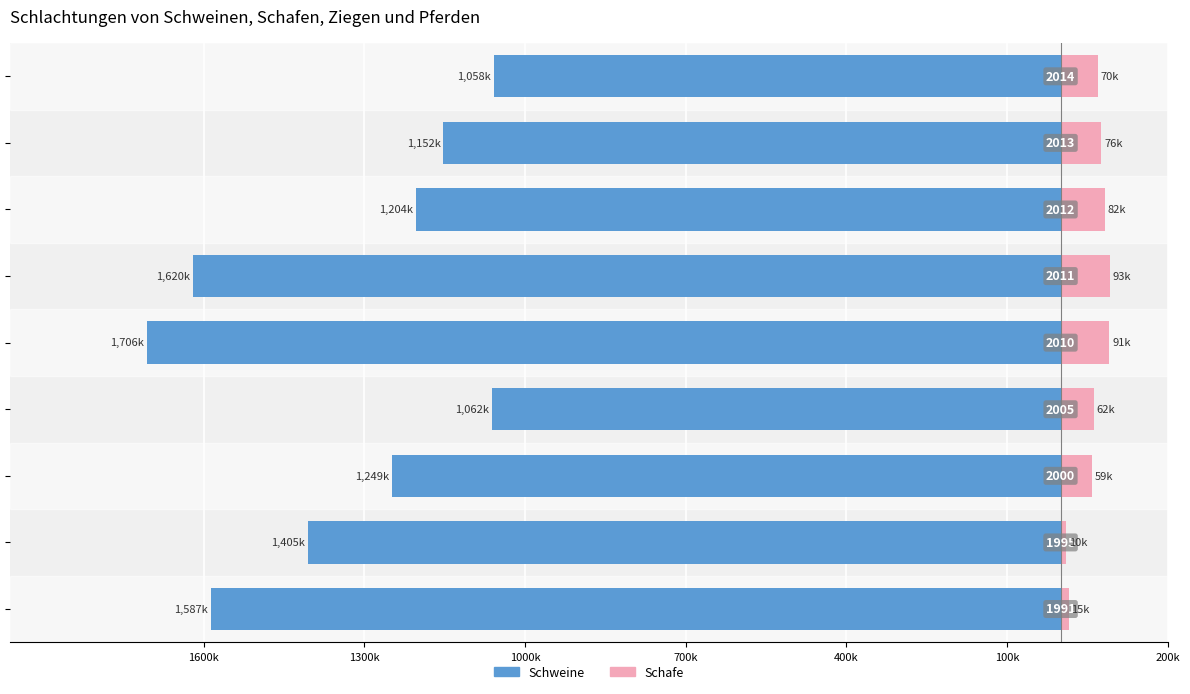

Reading left to right, extract all data points from this chart.

Schweine: -1586.6	-1405.2	-1248.8	-1061.6	-1705.5	-1619.9	-1203.9	-1152.3	-1058.5
Schafe: 15.0	10.2	59.2	61.7	91.0	92.8	82.2	76.3	70.1